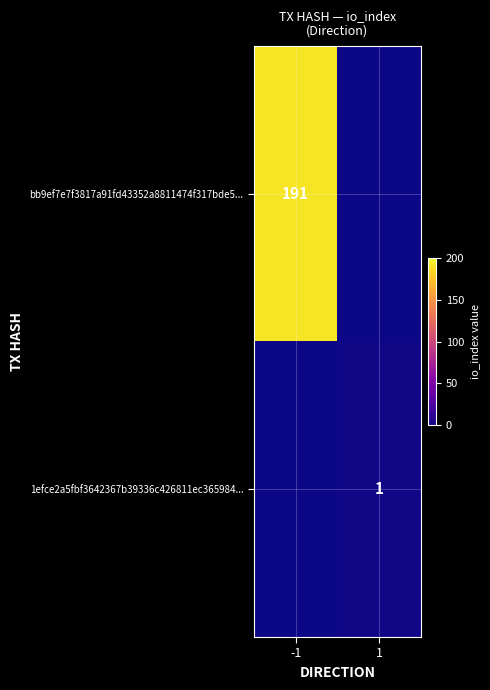

At which category is the sum across all series the highest?

-1